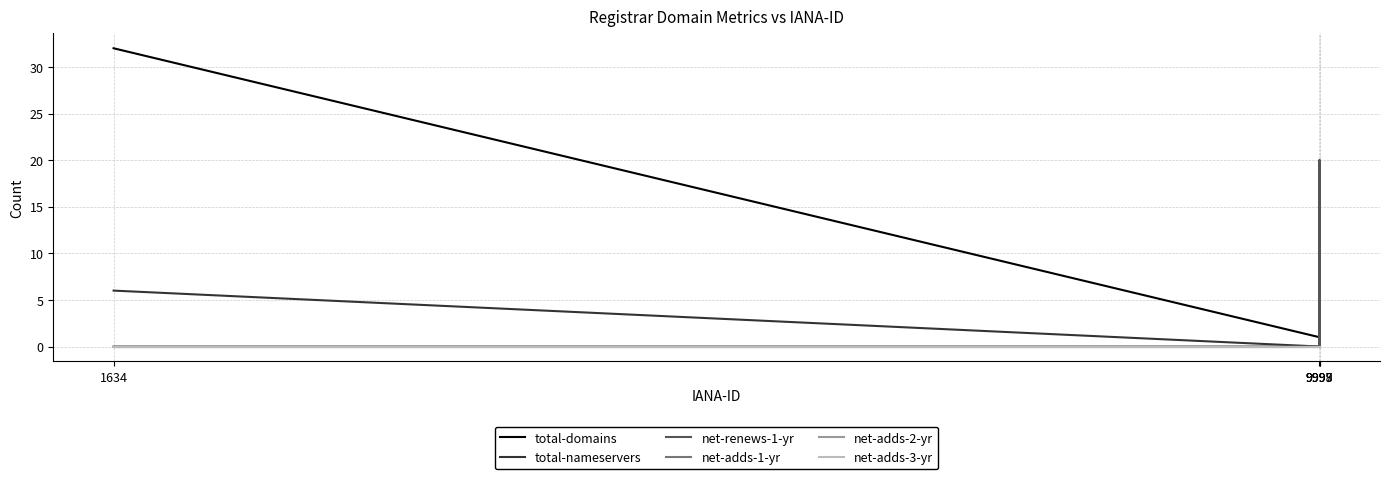

Does the chart have visible grid lines?

Yes